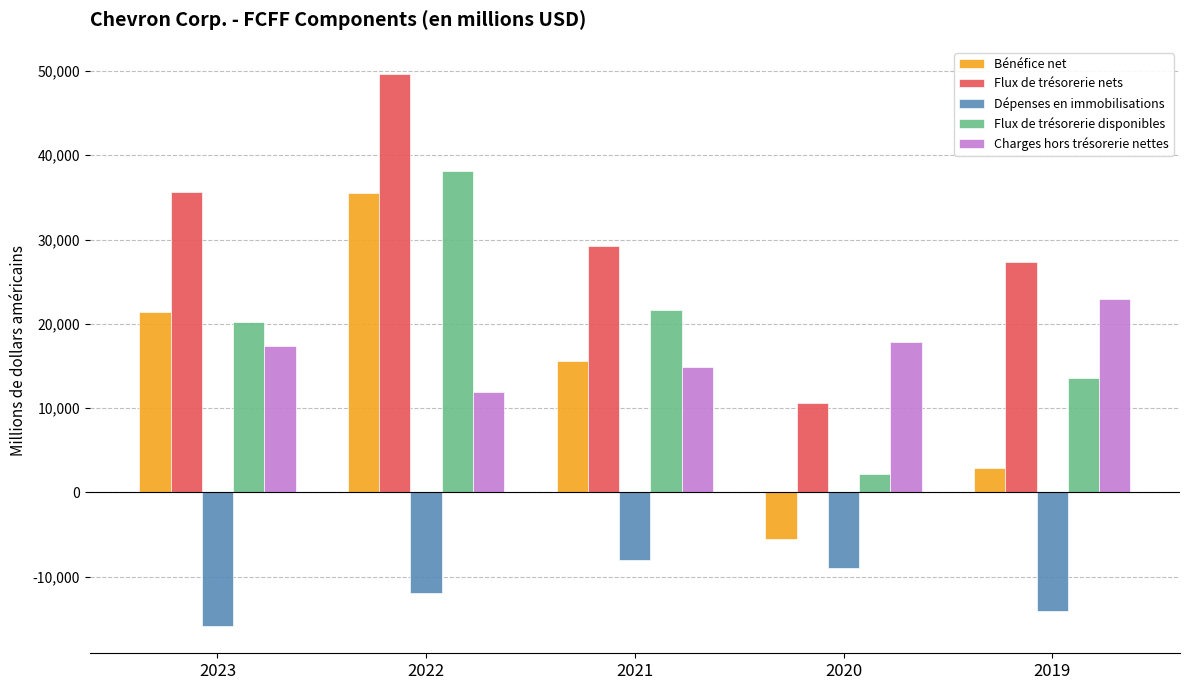

At 2020, list the series in order from largest to smallest.

Charges hors trésorerie nettes, Flux de trésorerie nets, Flux de trésorerie disponibles, Bénéfice net, Dépenses en immobilisations